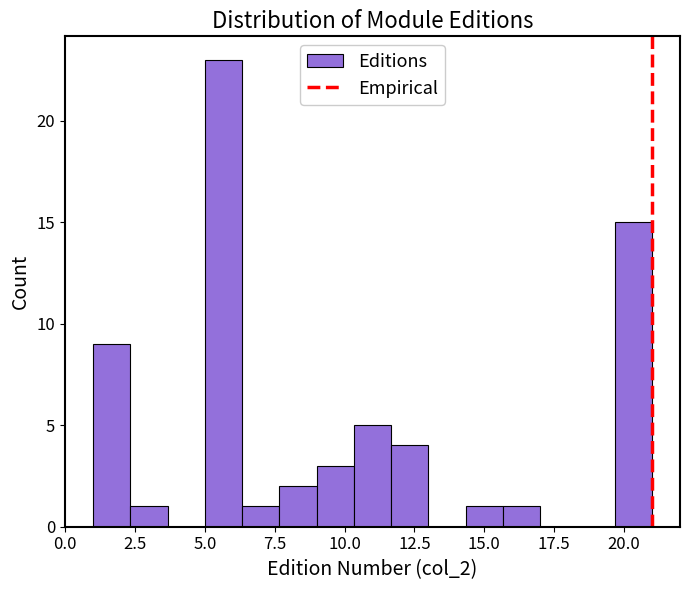

Read against the x-axis, roughly where is the centre of the tallest bar?

5.5